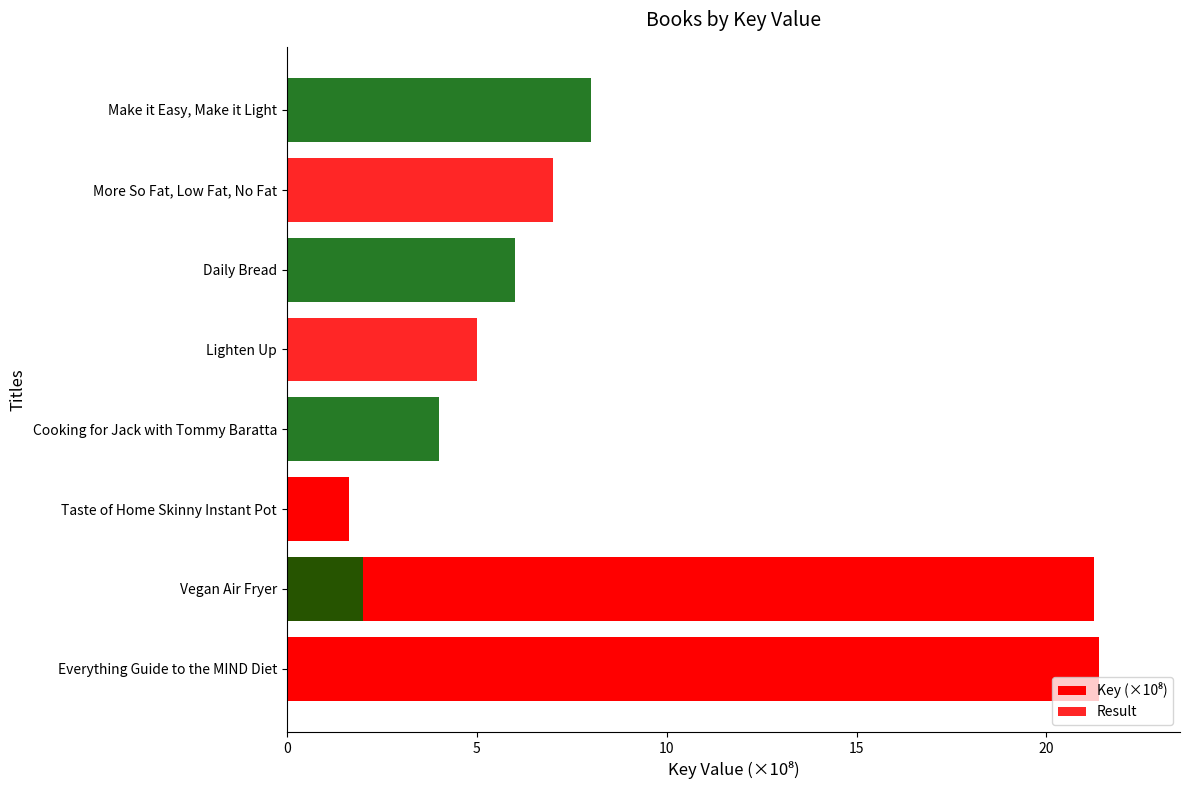

Rank the series at Daily Bread from highest to lowest value.

Result, Key (×10⁸)